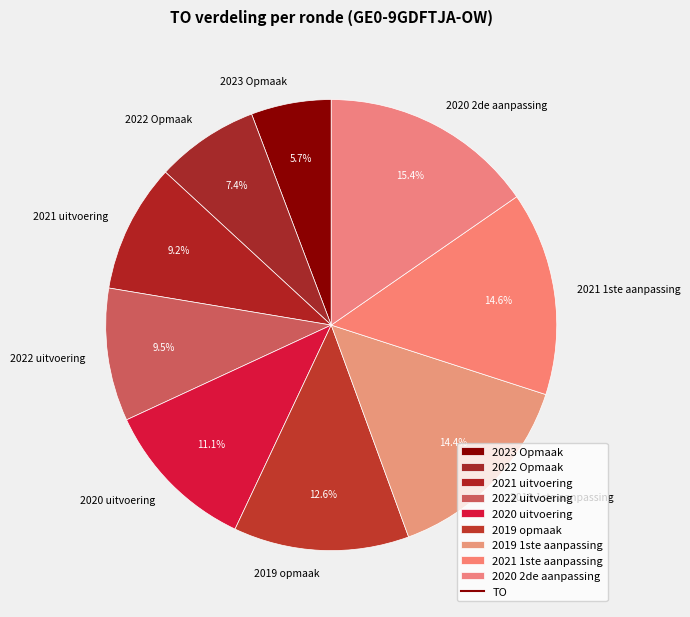

To the nearest percent, what is the difference between the largest and smallest slice percentages?

10%